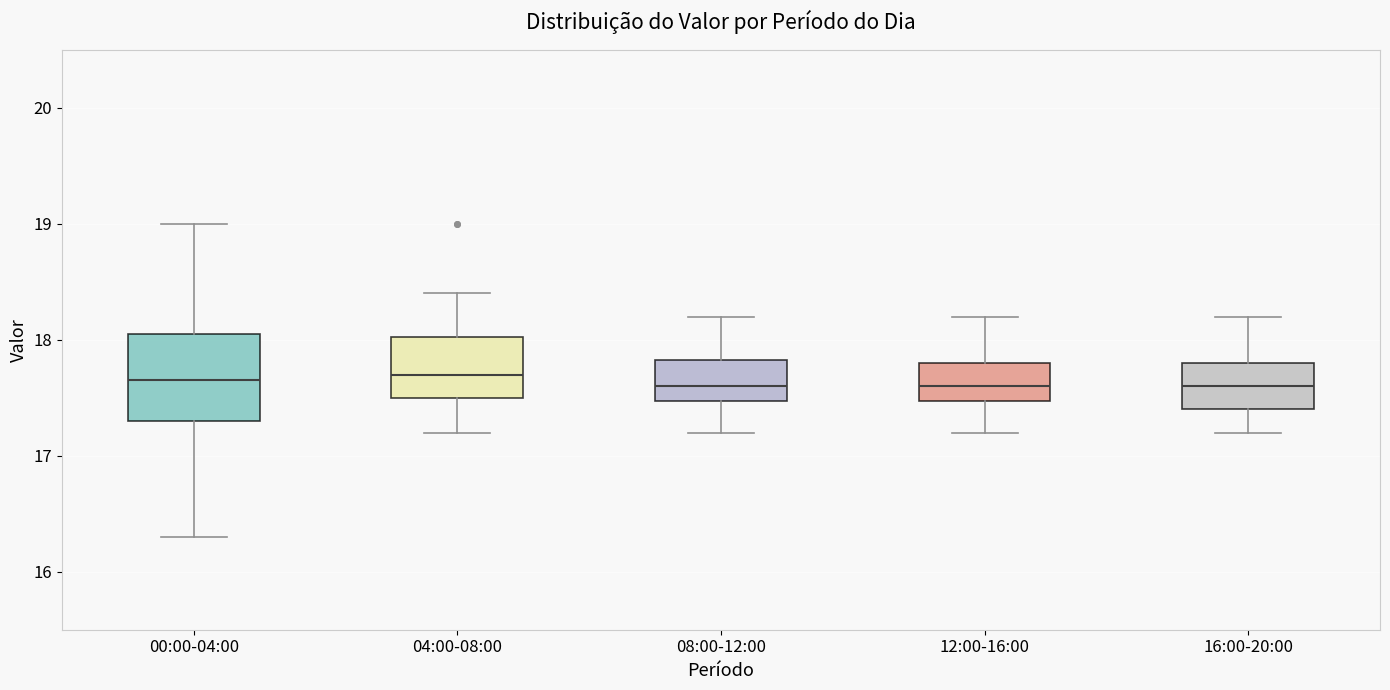

Which box is the tallest, from its lower edge to its upper edge?

00:00-04:00